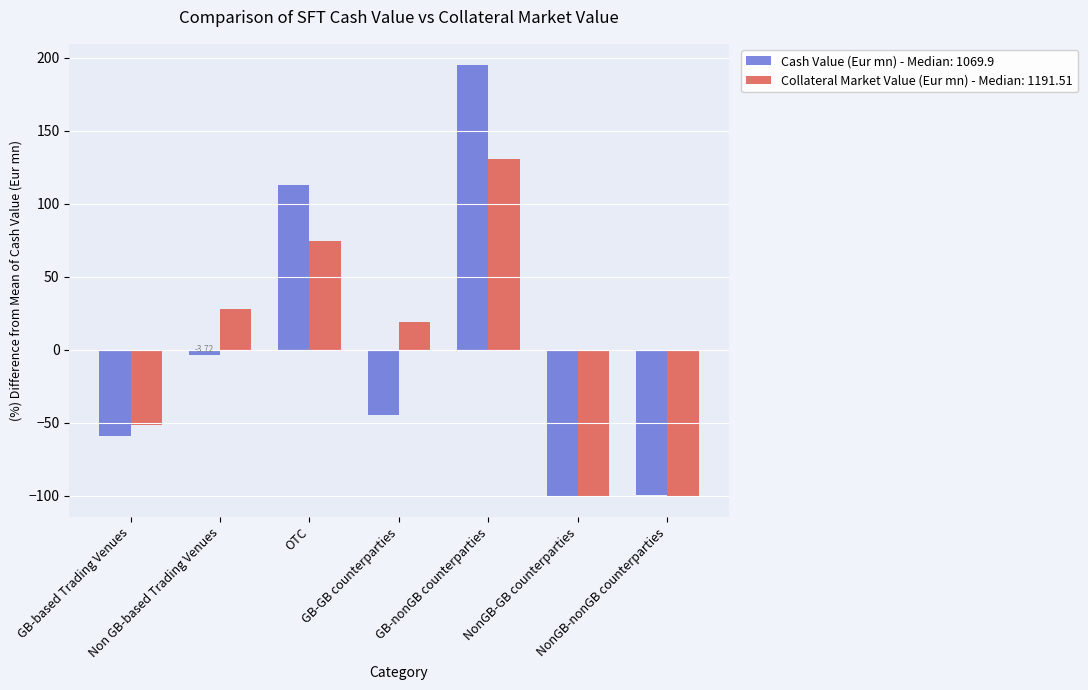

List the series in order of their peak value, highest first.

Cash Value (Eur mn) - Median: 1069.9, Collateral Market Value (Eur mn) - Median: 1191.51